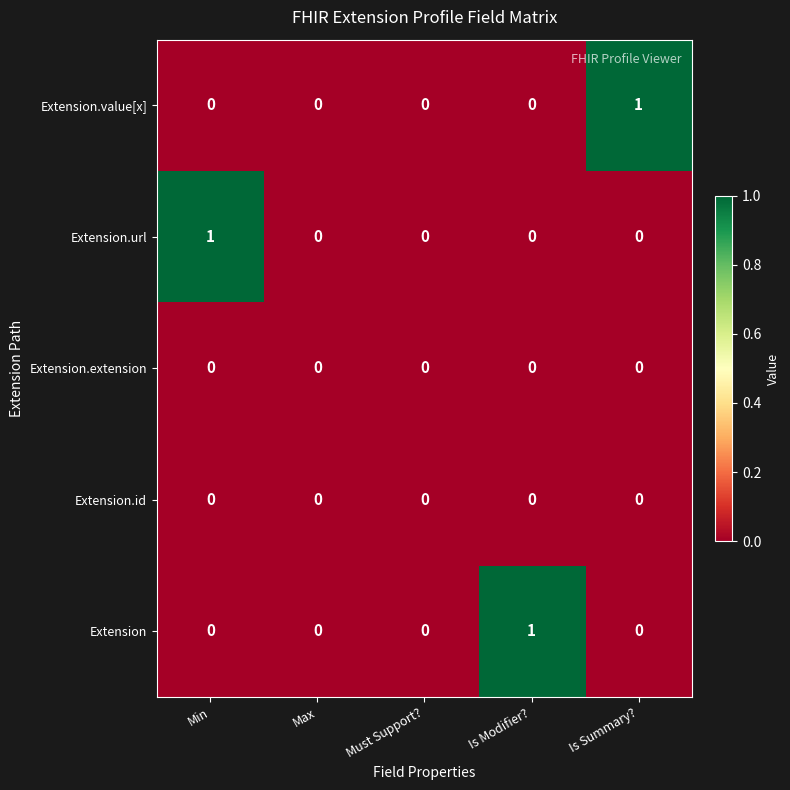

Is it true that Extension.id equals 0 at Must Support??

True